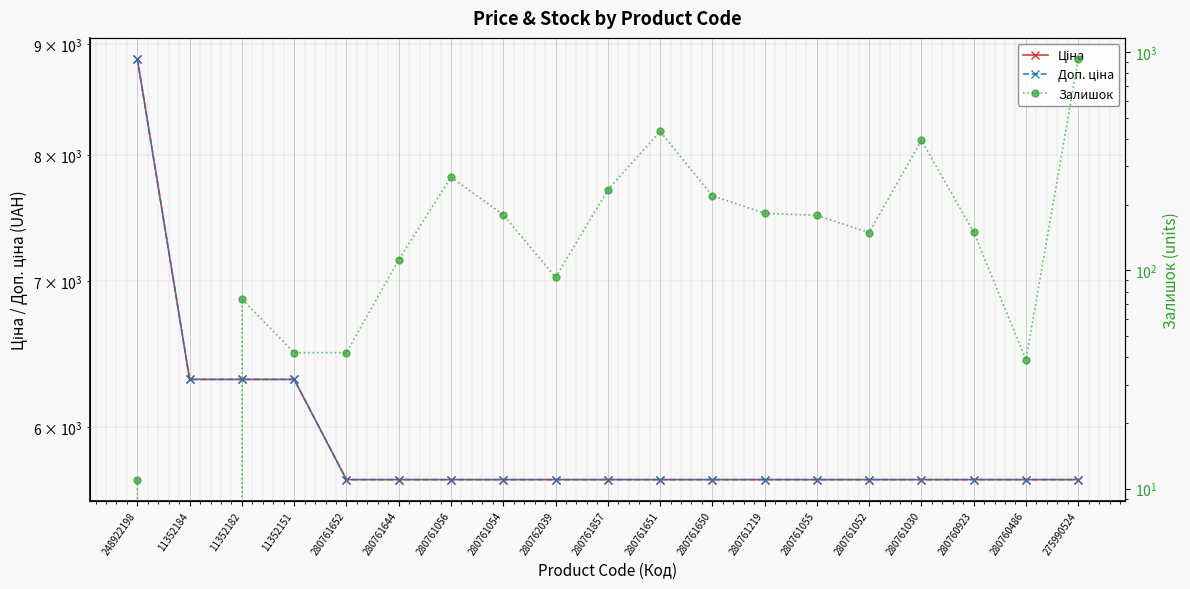

Reading left to right, what are all the values shown in this chart?

Ціна: 248922198=8856.7	11352184=6308.8	11352182=6308.8	11352151=6308.8	280761652=5673.8	280761644=5673.8	280761056=5673.8	280761054=5673.8	280762039=5673.8	280761857=5673.8	280761651=5673.8	280761650=5673.8	280761219=5673.8	280761055=5673.8	280761052=5673.8	280761030=5673.8	280760923=5673.8	280760486=5673.8	275990524=5673.8
Доп. ціна: 248922198=8856.7	11352184=6308.8	11352182=6308.8	11352151=6308.8	280761652=5673.8	280761644=5673.8	280761056=5673.8	280761054=5673.8	280762039=5673.8	280761857=5673.8	280761651=5673.8	280761650=5673.8	280761219=5673.8	280761055=5673.8	280761052=5673.8	280761030=5673.8	280760923=5673.8	280760486=5673.8	275990524=5673.8
Залишок: 248922198=11.0	11352184=0.0	11352182=74.0	11352151=42.0	280761652=42.0	280761644=112.0	280761056=268.0	280761054=180.0	280762039=93.0	280761857=234.0	280761651=434.0	280761650=220.0	280761219=183.0	280761055=179.0	280761052=149.0	280761030=395.0	280760923=150.0	280760486=39.0	275990524=933.0